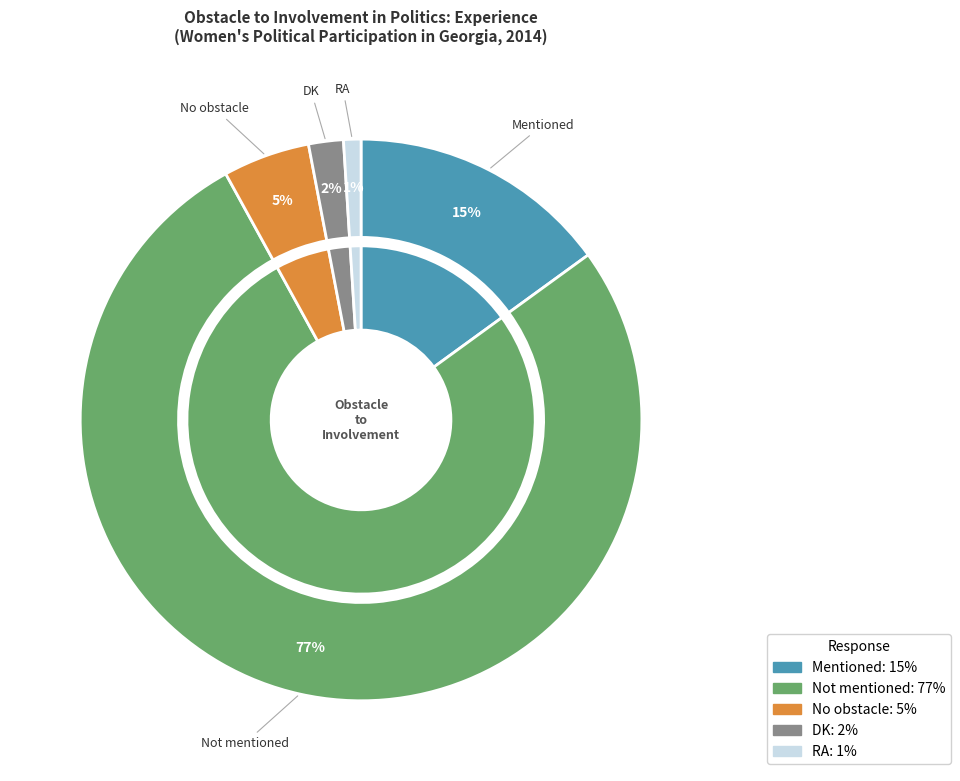

Which category has the biggest portion of the pie?

Not mentioned